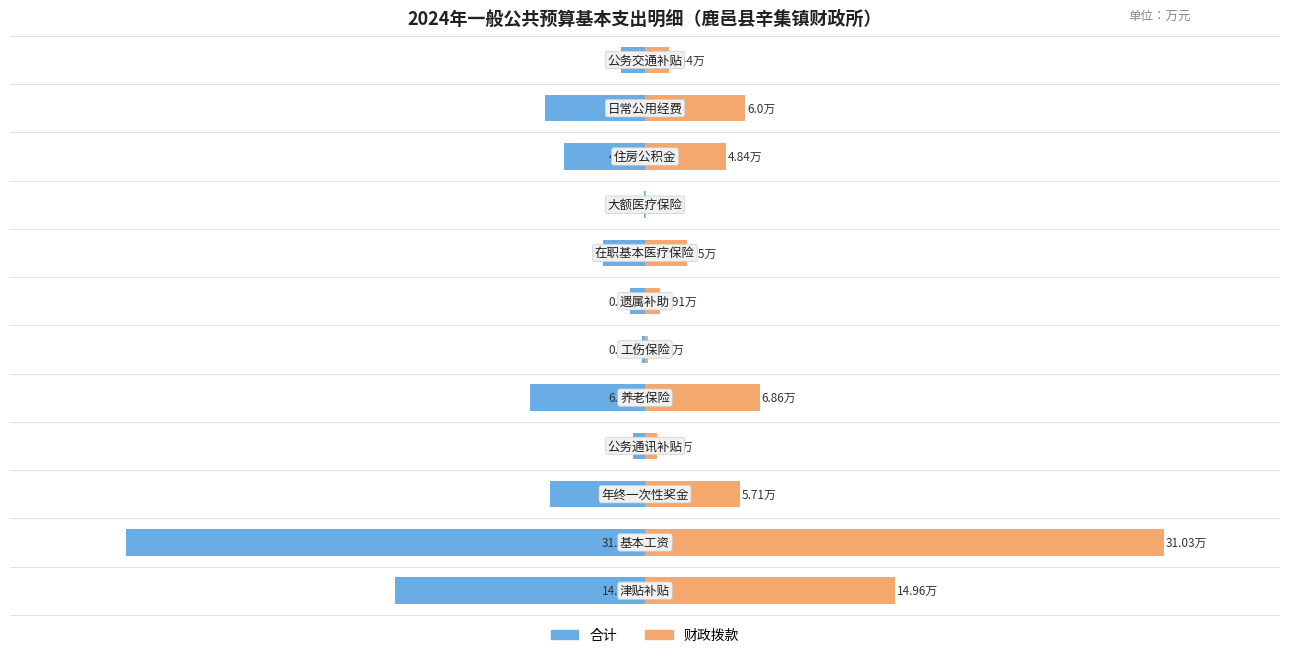

What is the difference between the maximum and minimum values in the 合计 series?

31.0